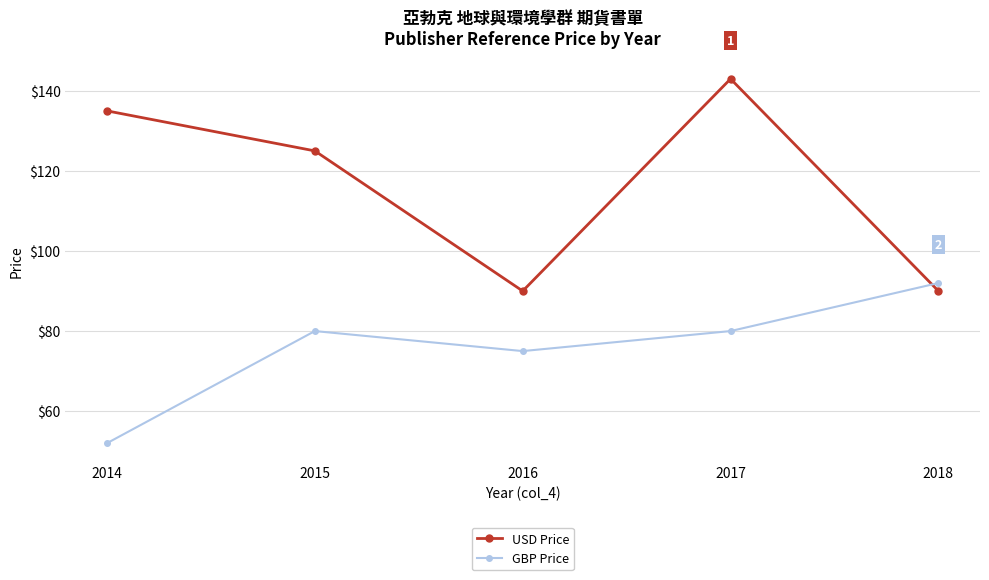

What is the lowest value of the USD Price series?

90.0